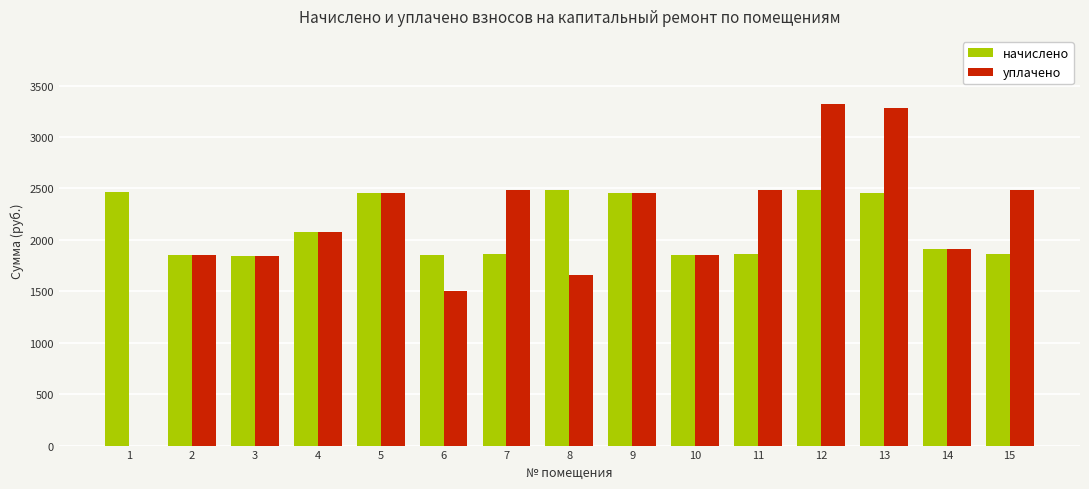

The value of начислено at 10 is 470.5. True or false?

False